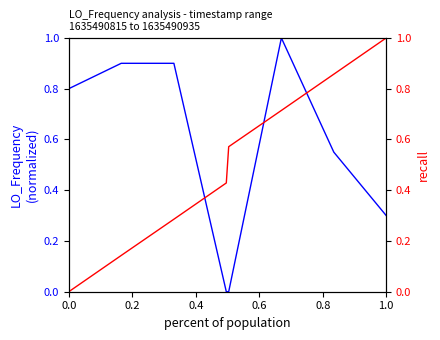

True or false: LO_Frequency and recall intersect in this chart.

True